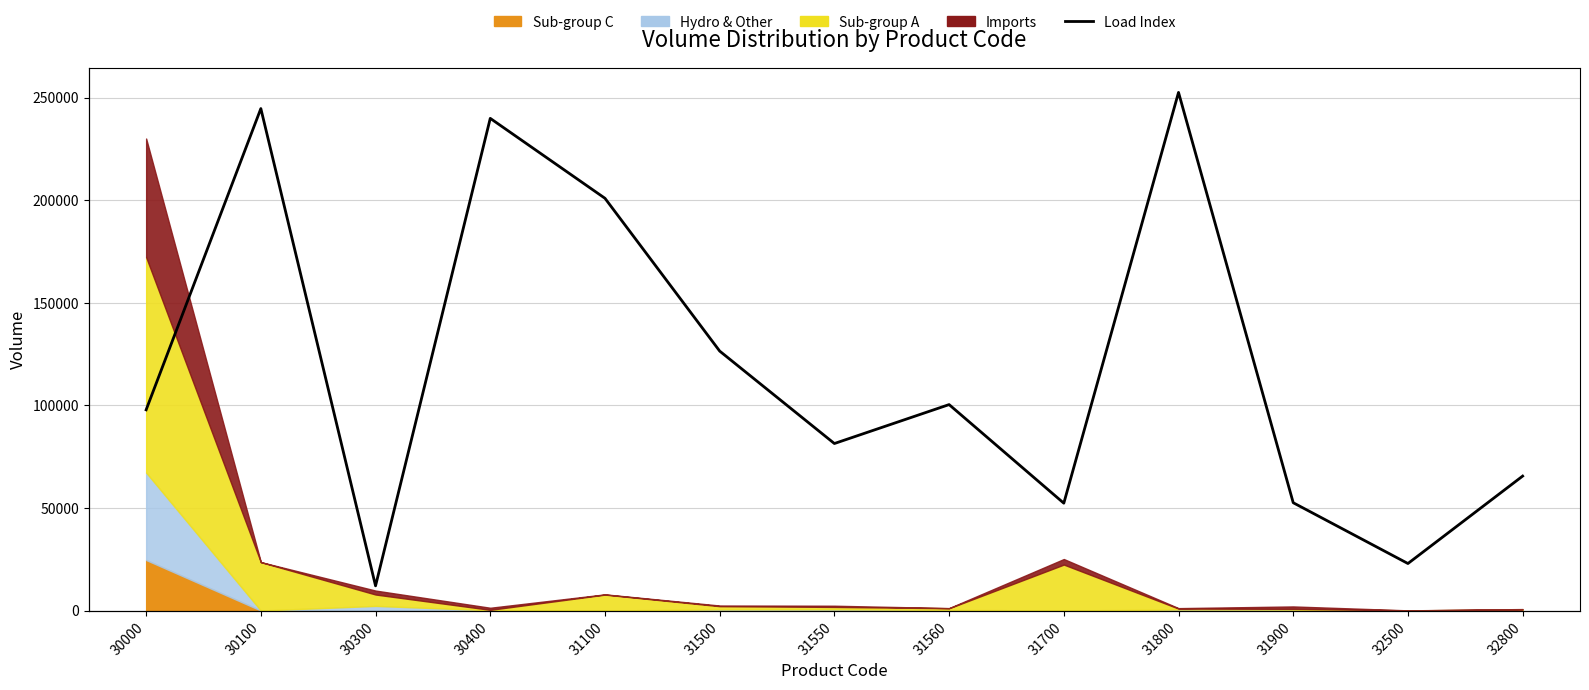

List the labels in order of value, smallest first.

30300, 32500, 31700, 31900, 32800, 31550, 30000, 31560, 31500, 31100, 30400, 30100, 31800